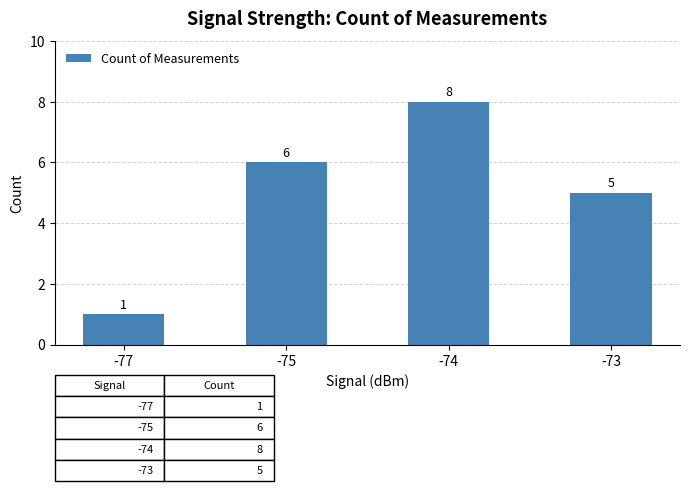

What is the value of the 3rd bar from the left?

8